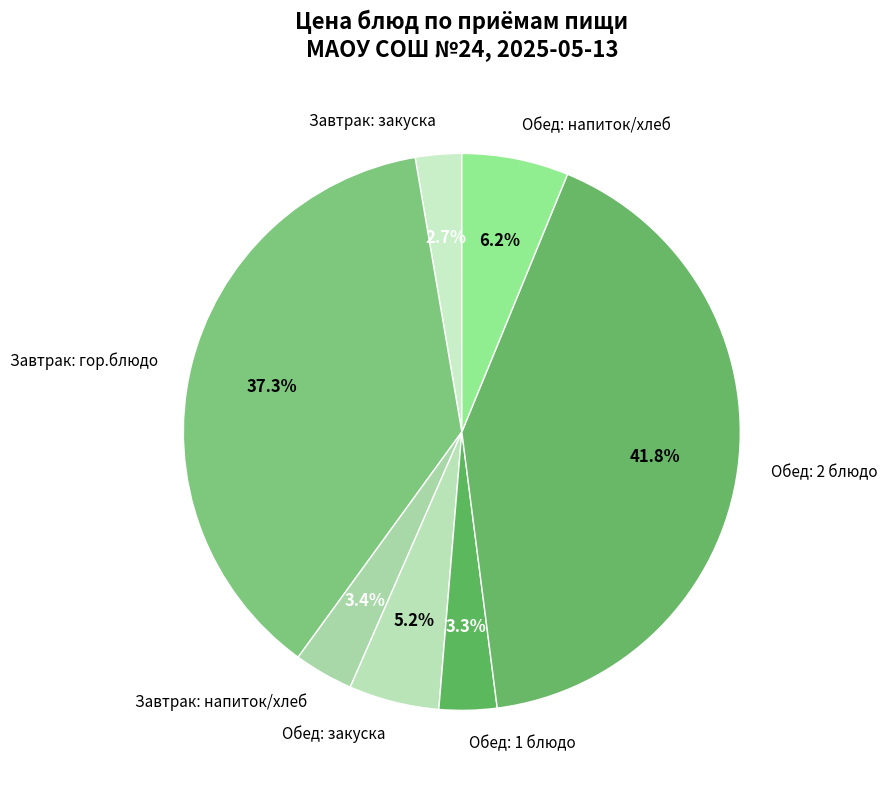

What percentage is NOT represented by Завтрак: напиток/хлеб?

96.6%